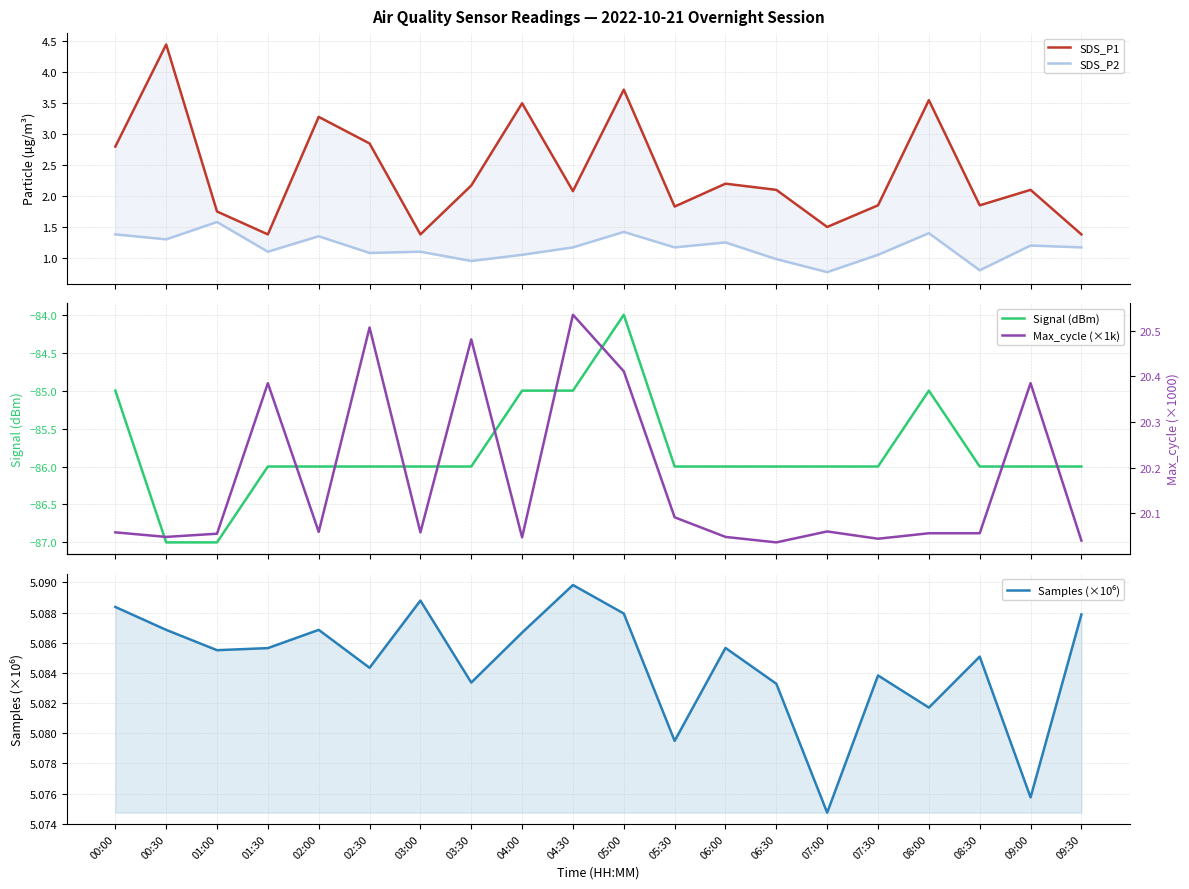

Where is the first local minimum for Samples (×10⁶)?

01:00